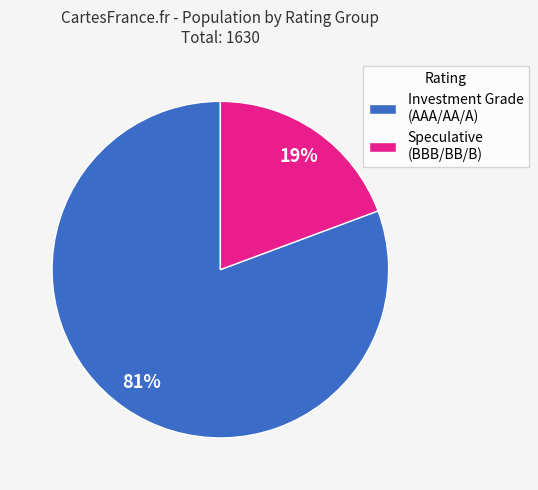

Which category accounts for the majority?

Investment Grade (AAA/AA/A)